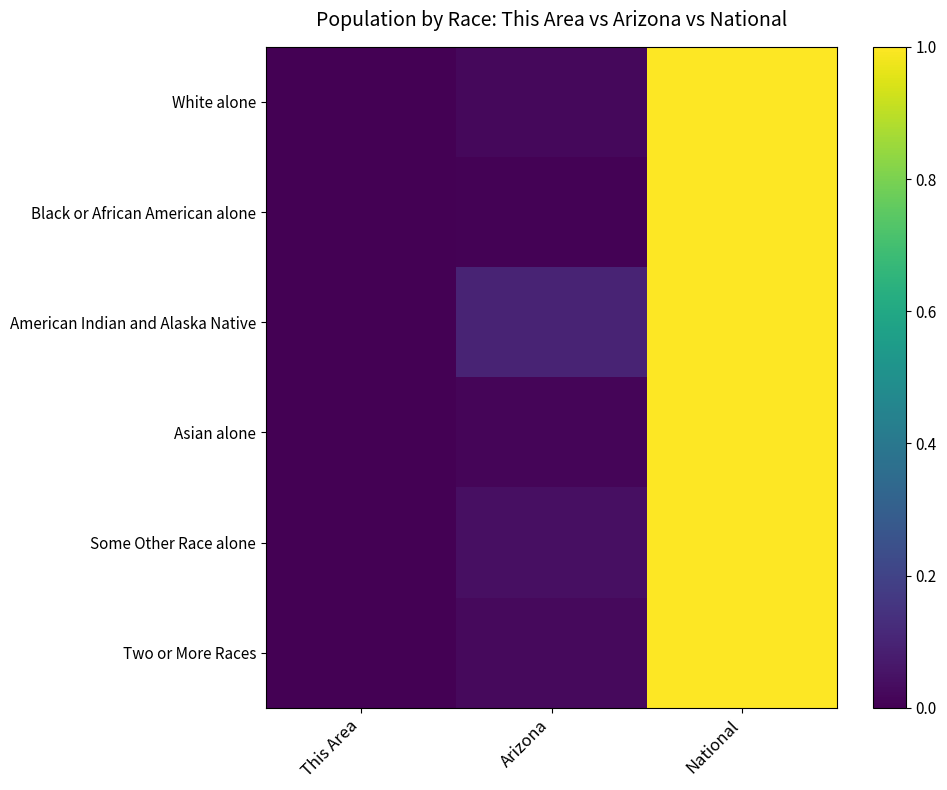

At how many categories does at least one series exceed 0?

2